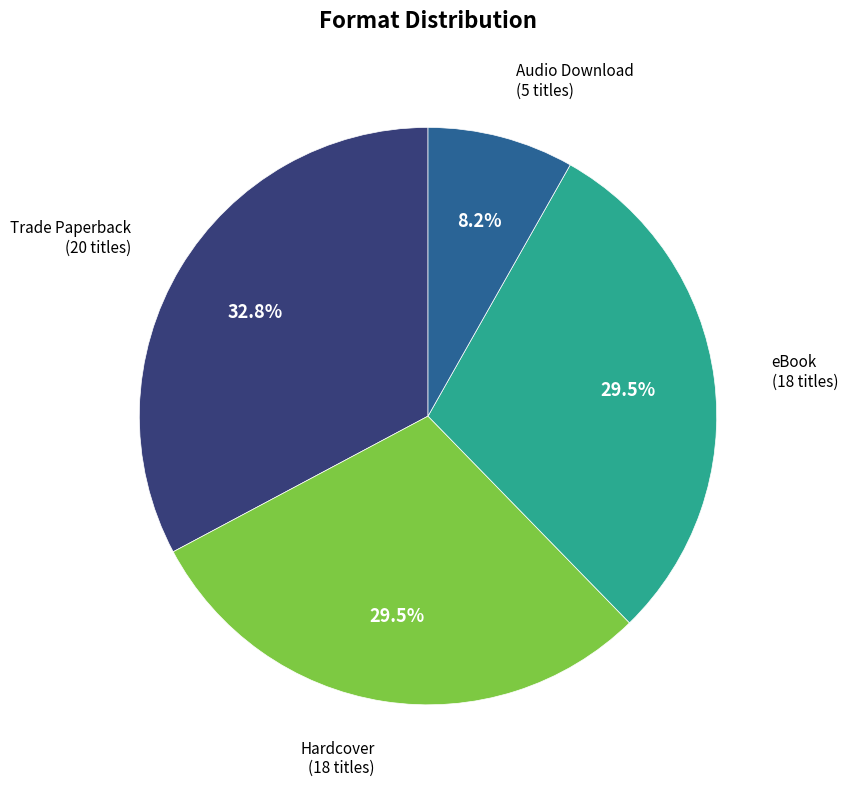

Does any single category account for the majority?

No